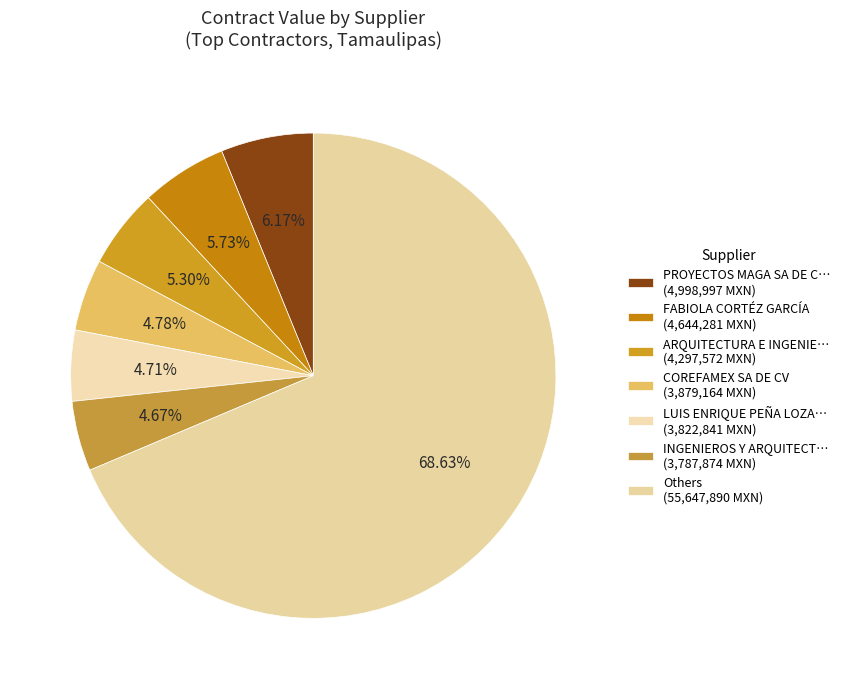

How many slices are in this pie chart?

7